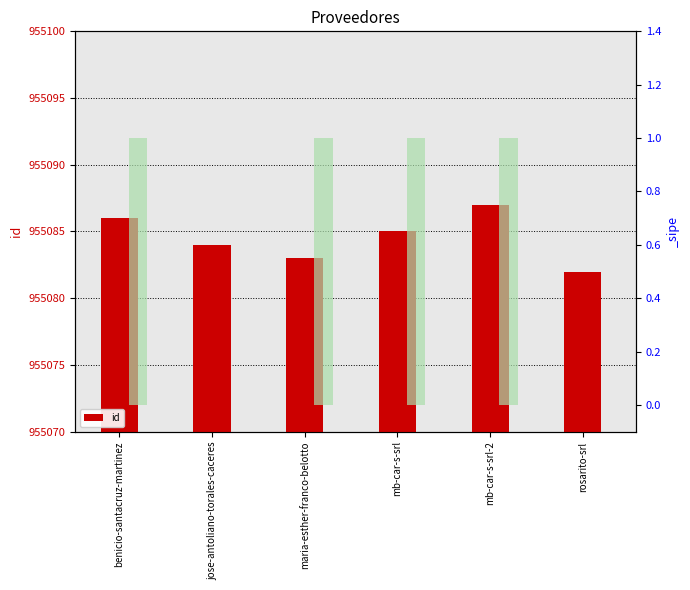

What is the difference between the values at rosarito-srl and benicio-santacruz-martinez?

4